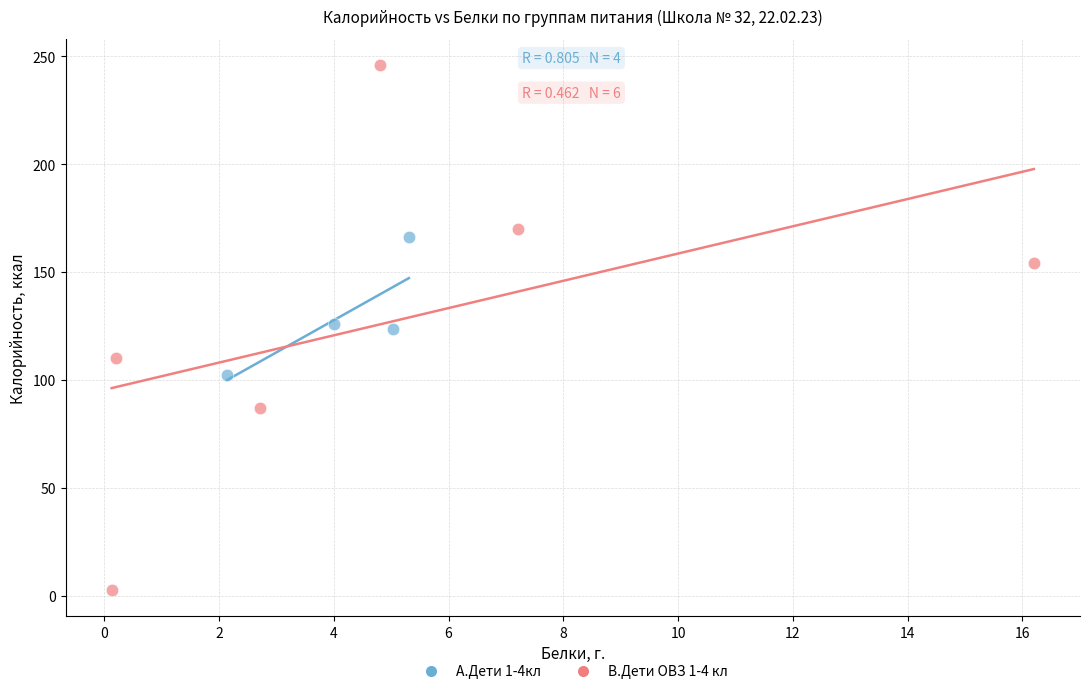

Which series has the widest spread of Y values?

В.Дети ОВЗ 1-4 кл